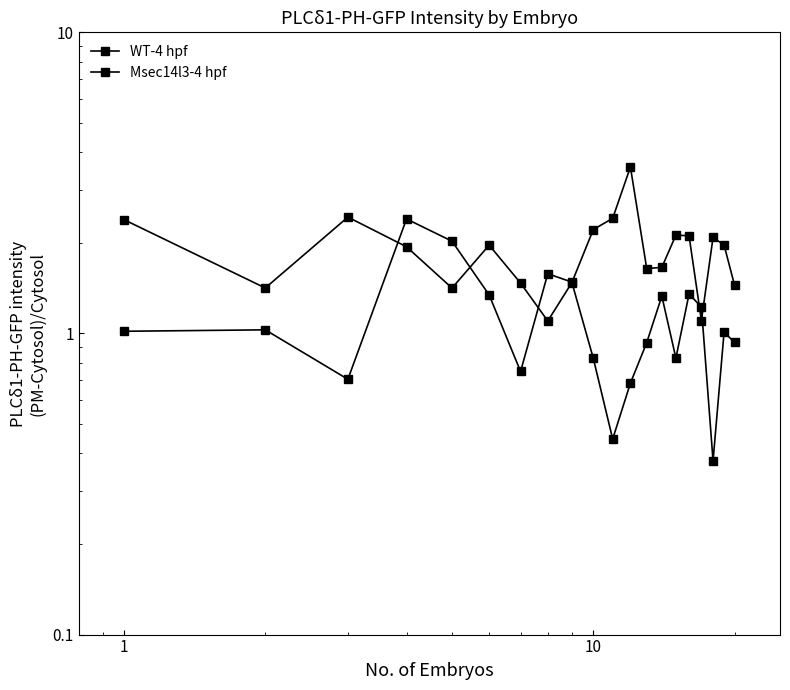

How many interior local valleys does the WT-4 hpf series have?

5